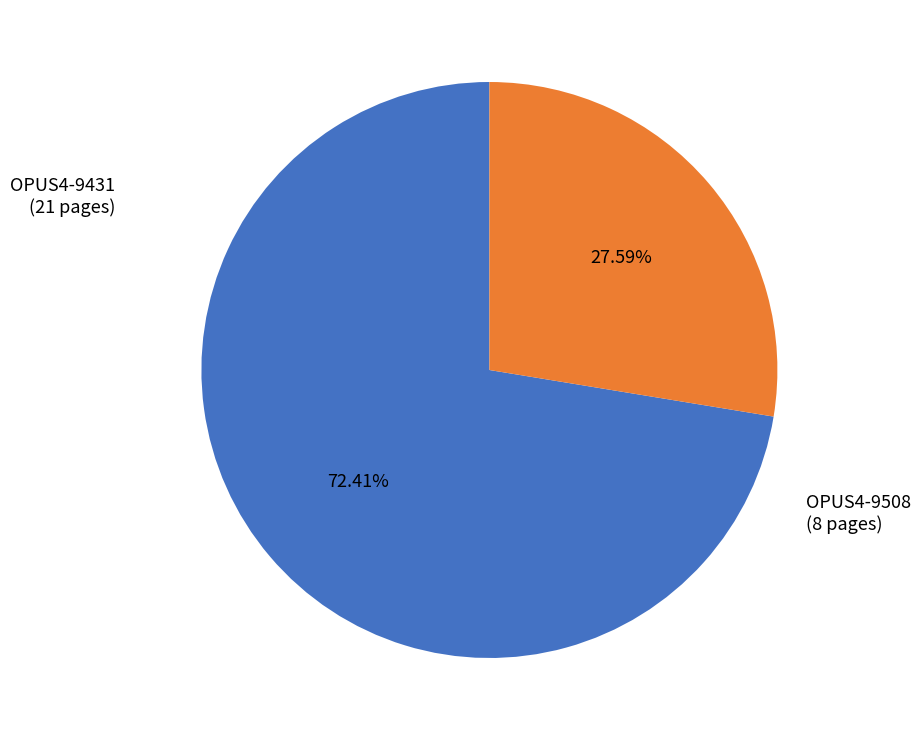

Which slice represents more than half of the pie?

OPUS4-9431